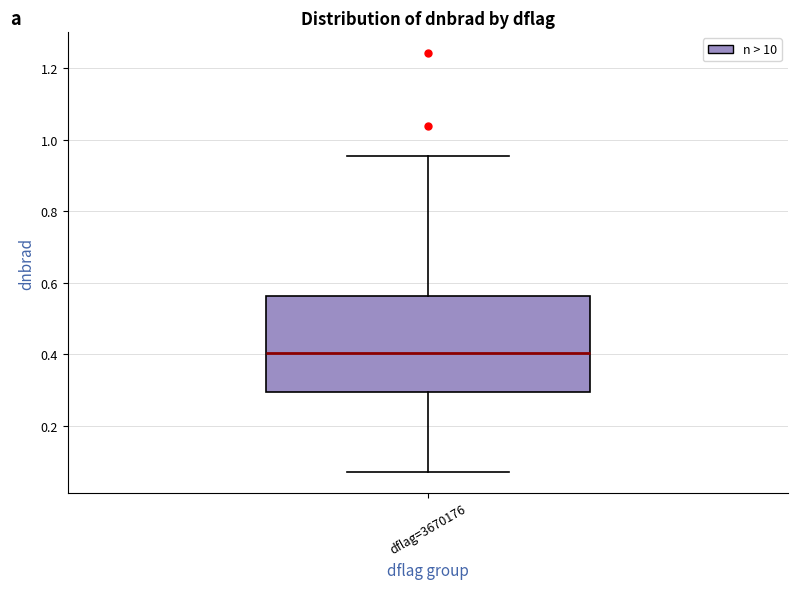

Transcribe this box plot: give where the median line is, the range the box spans, and where the two whiskers end, as read against the y-axis. The values are not printed on the chart, so give them approximately, as read against the axis.

median 0.40, box 0.30 to 0.56, whiskers 0.08 to 0.96